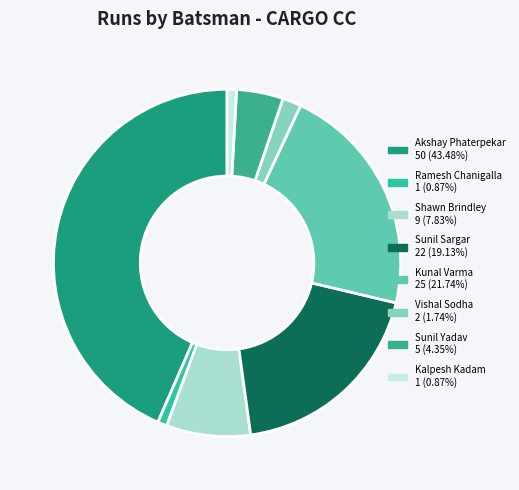

Is Akshay Phaterpekar the majority of the pie?

No